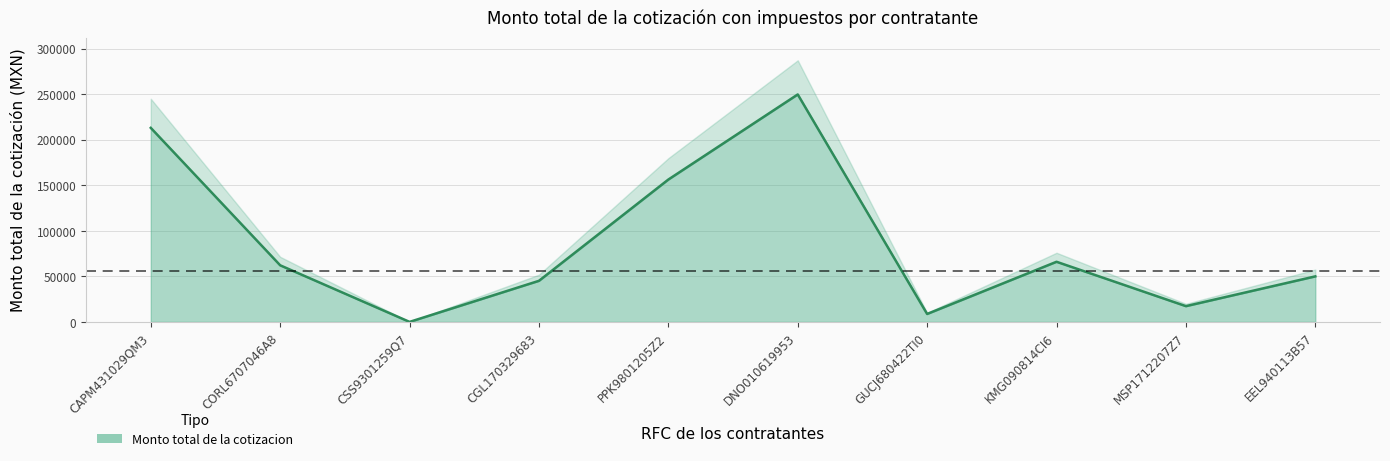

What is the label of the 9th point from the left?

MSP1712207Z7